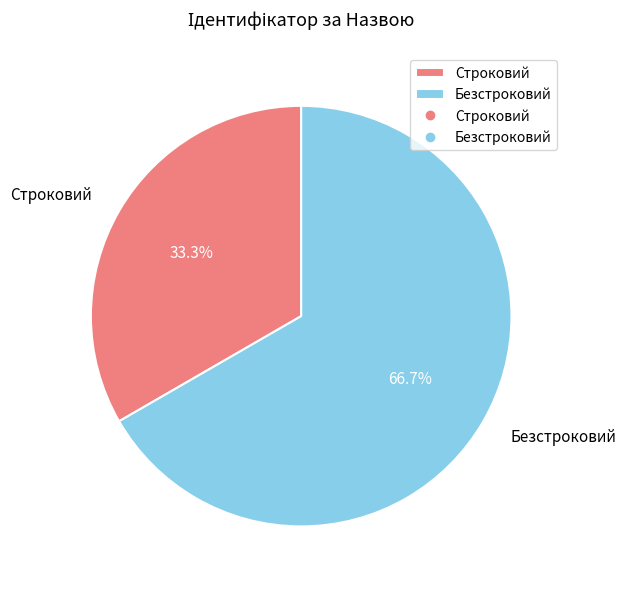

Which has a higher value, Безстроковий or Строковий?

Безстроковий